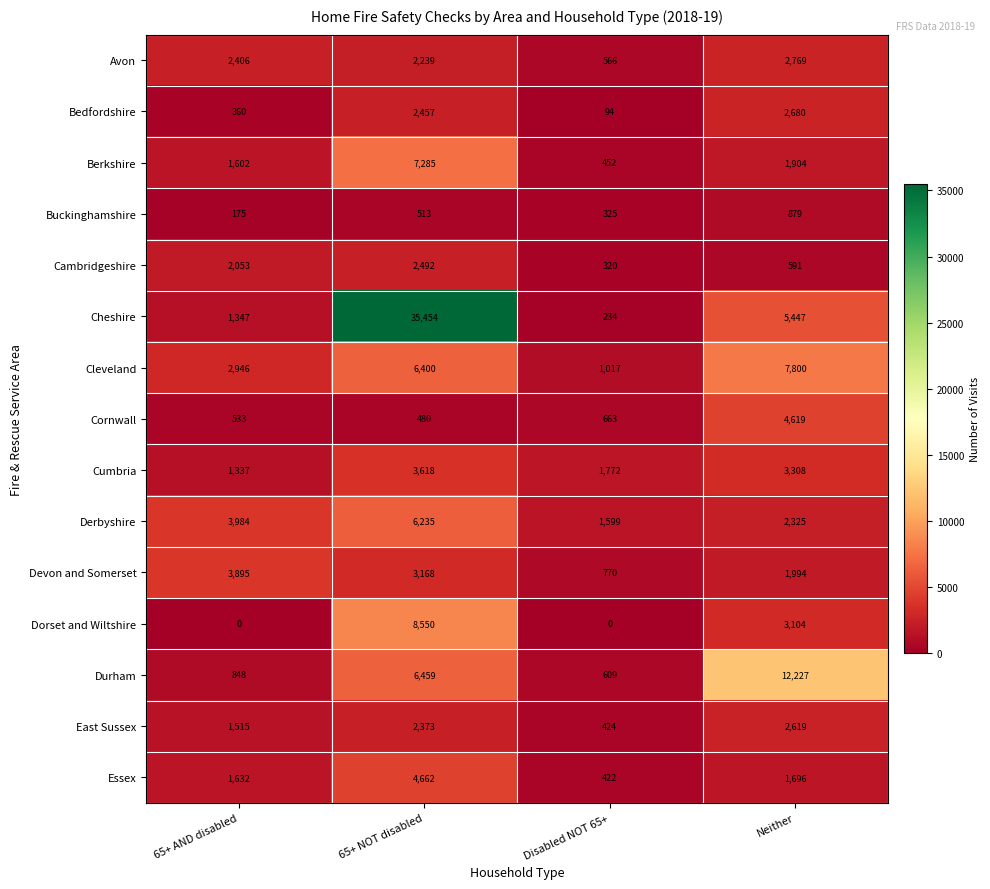

The value of Essex at Disabled NOT 65+ is 162. True or false?

False